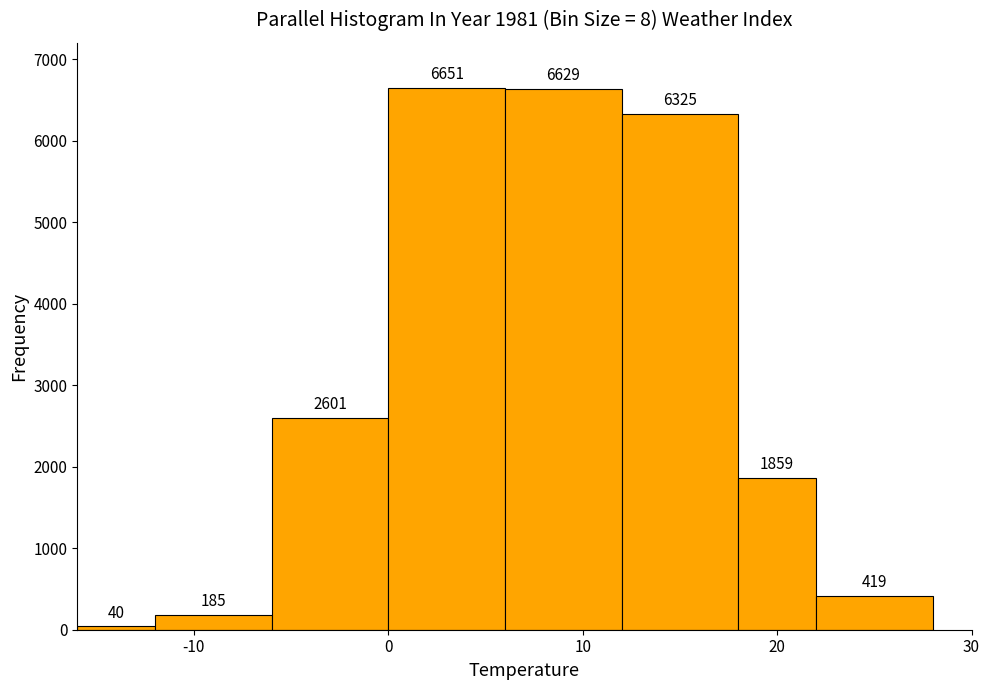

How tall is the bar that spans -12 to -6 on the x-axis?

185